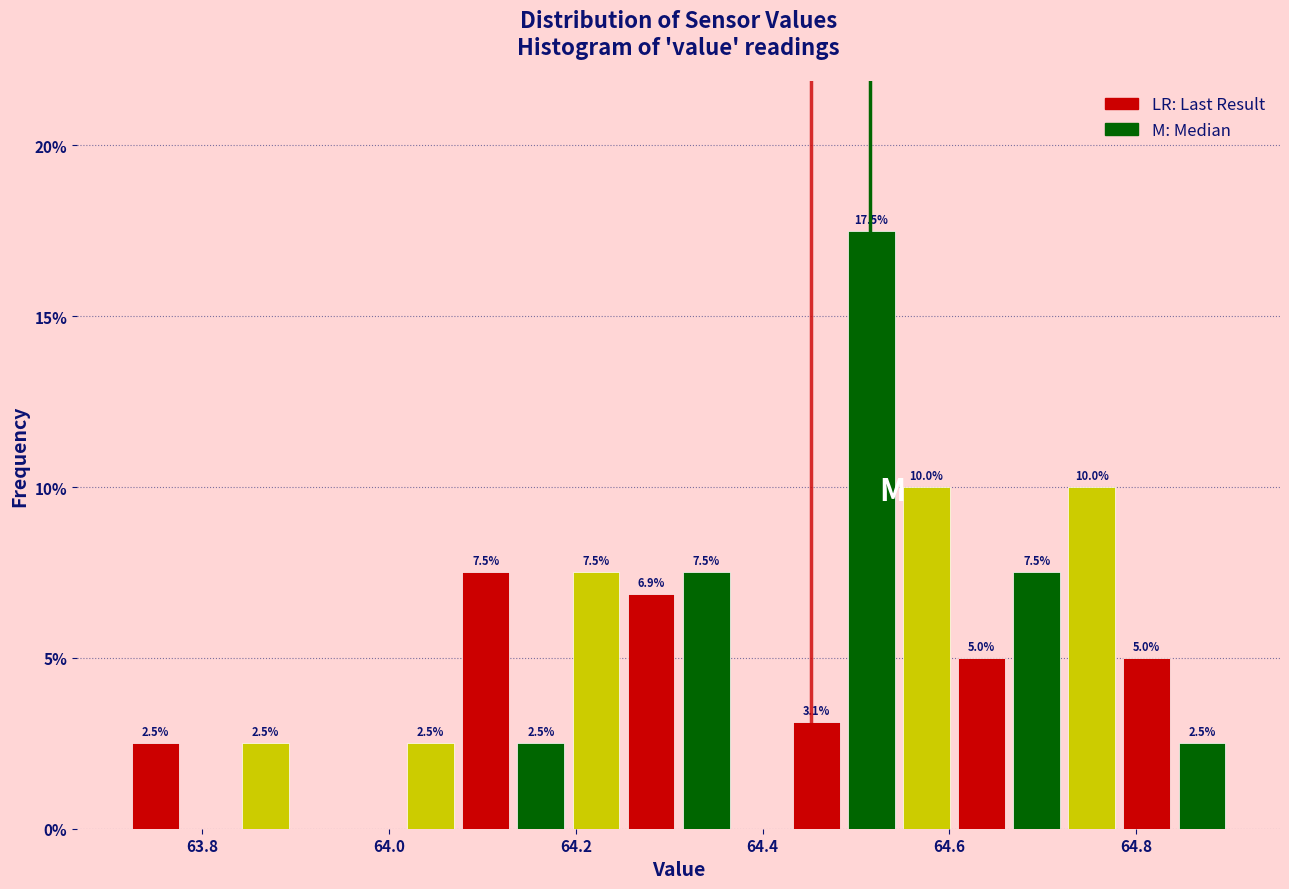

Read against the x-axis, roughly where is the centre of the tallest bar?

64.52